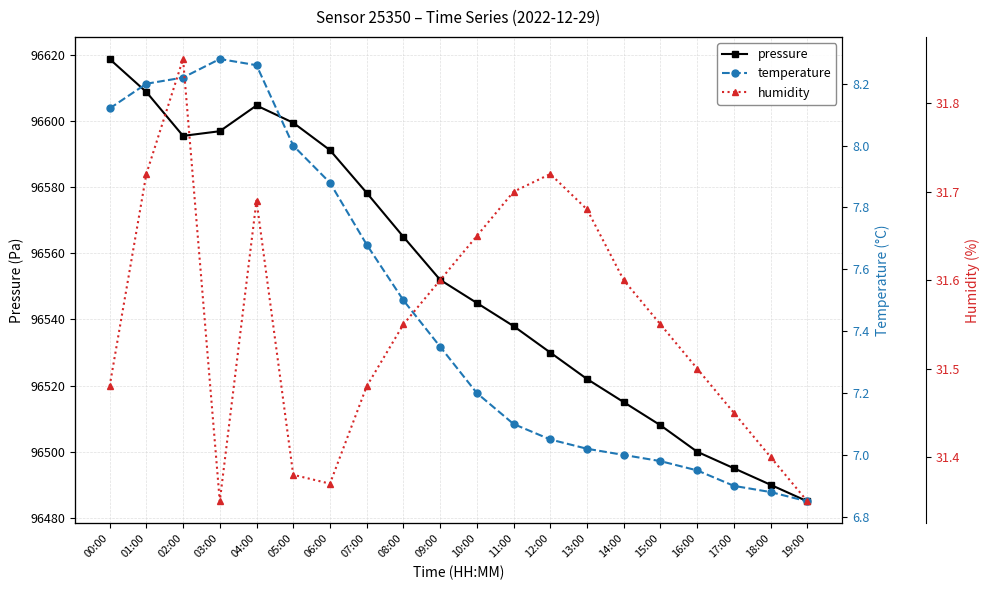

In humidity, how many points are lower than both neighbors (excluding endpoints)?

2